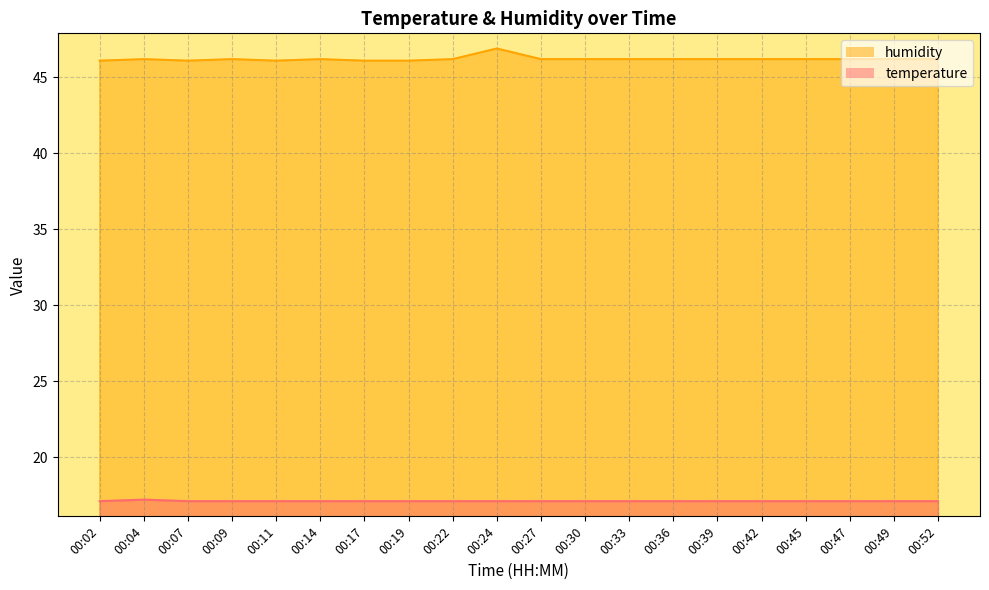

What is the difference between the maximum and minimum values in the temperature series?

0.1